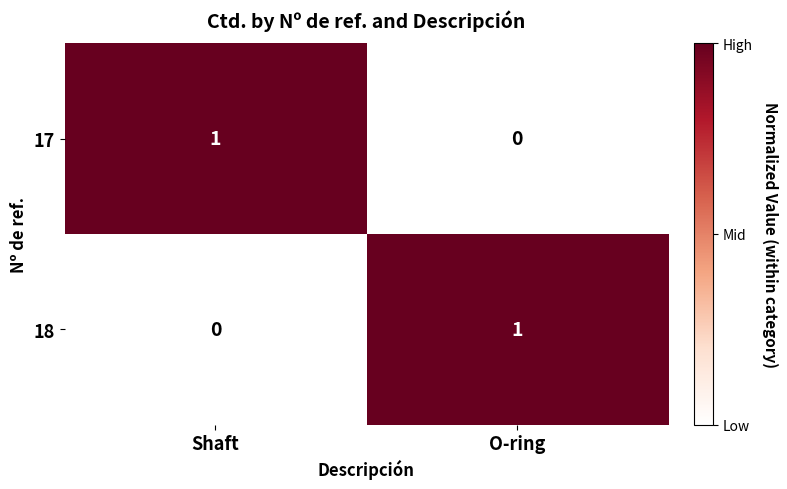

Where is 17 nearest to the value 0?

O-ring